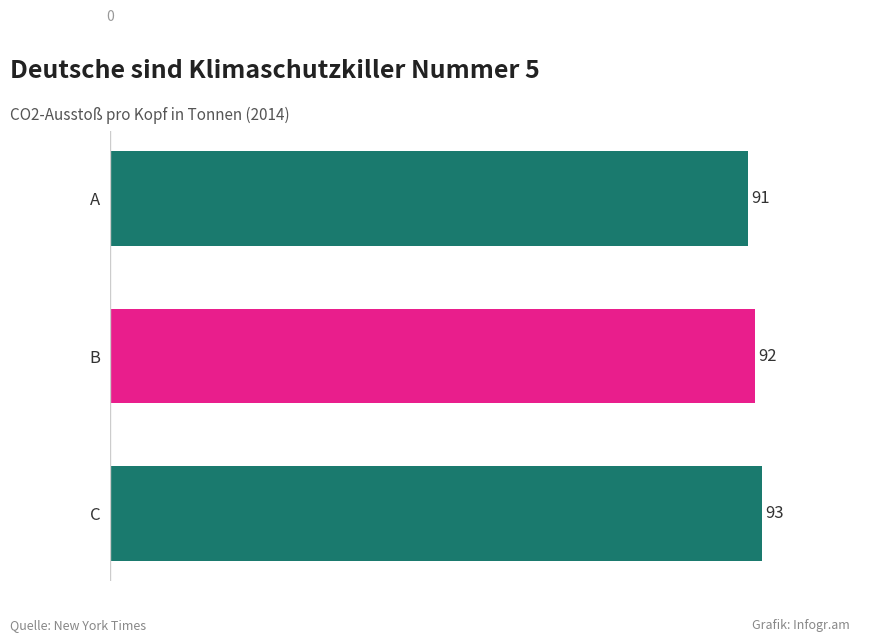

Which has a higher value, A or B?

B